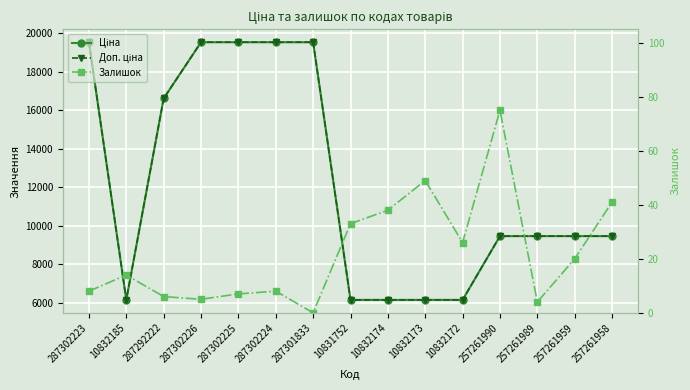

At how many categories does at least one series exceed 10839?

6